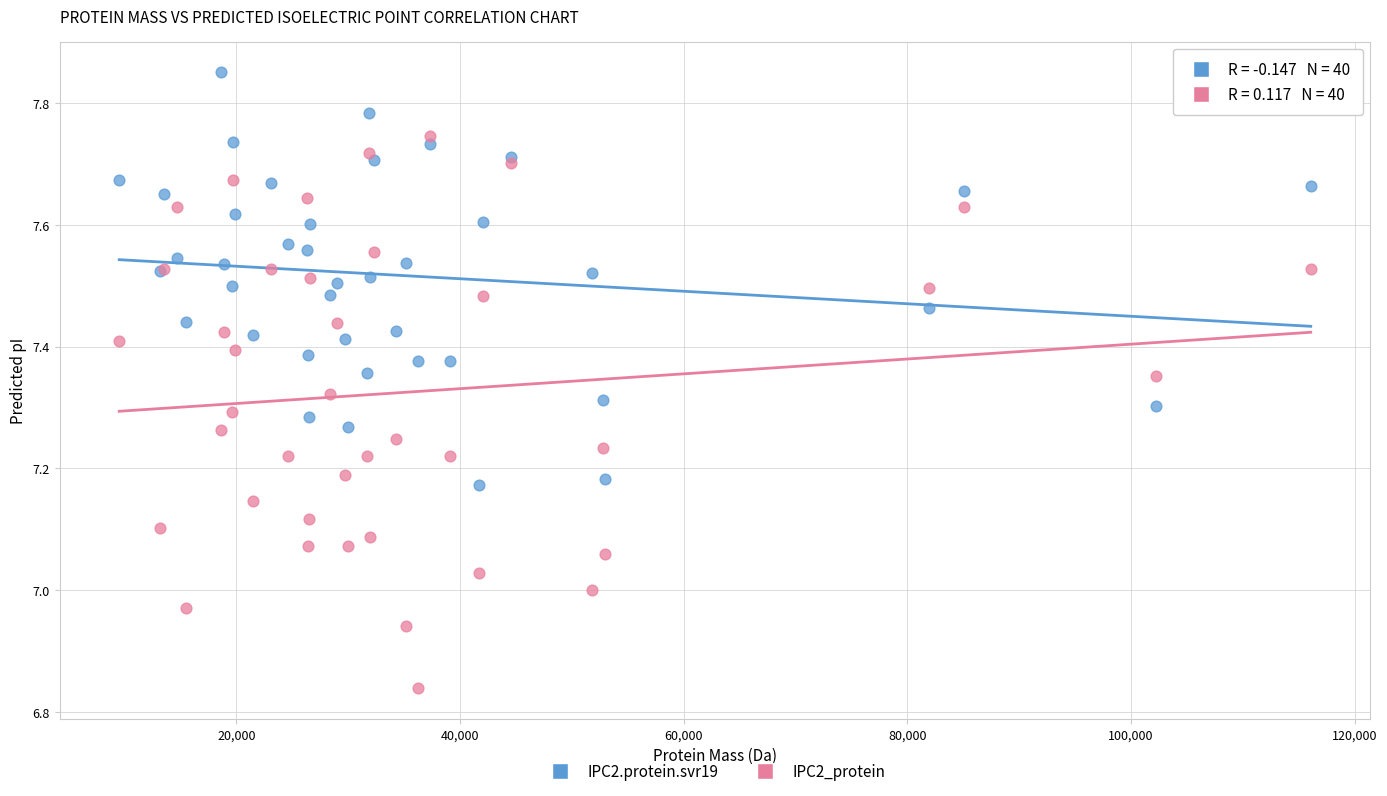

Which series reaches the minimum Y coordinate?

IPC2_protein